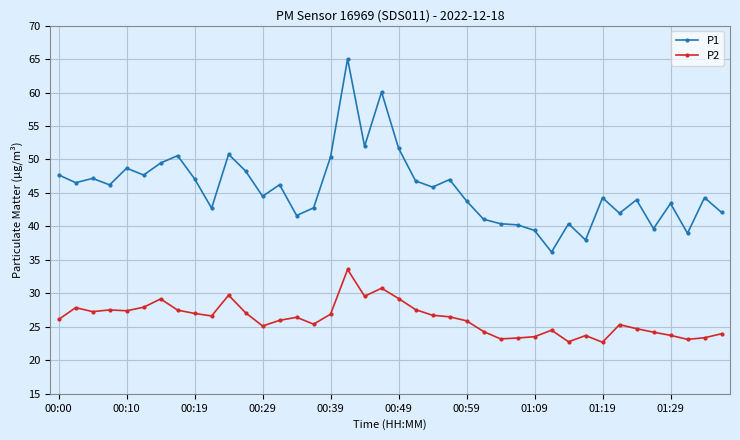

What is the value of the P1 point at the 9th from the left?

47.1